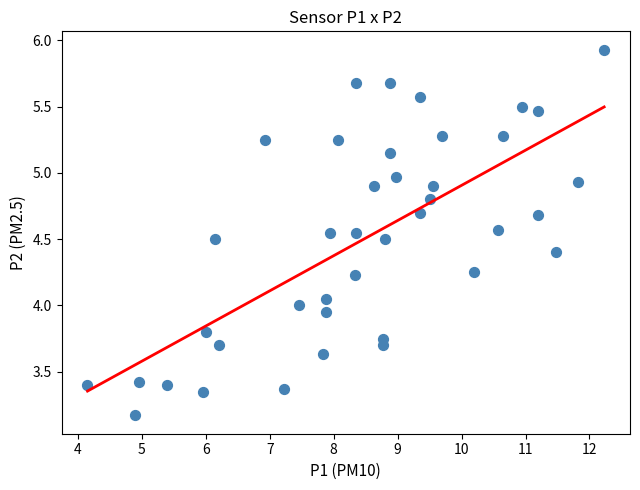

What is the range of Y values (max minus min)?

2.8